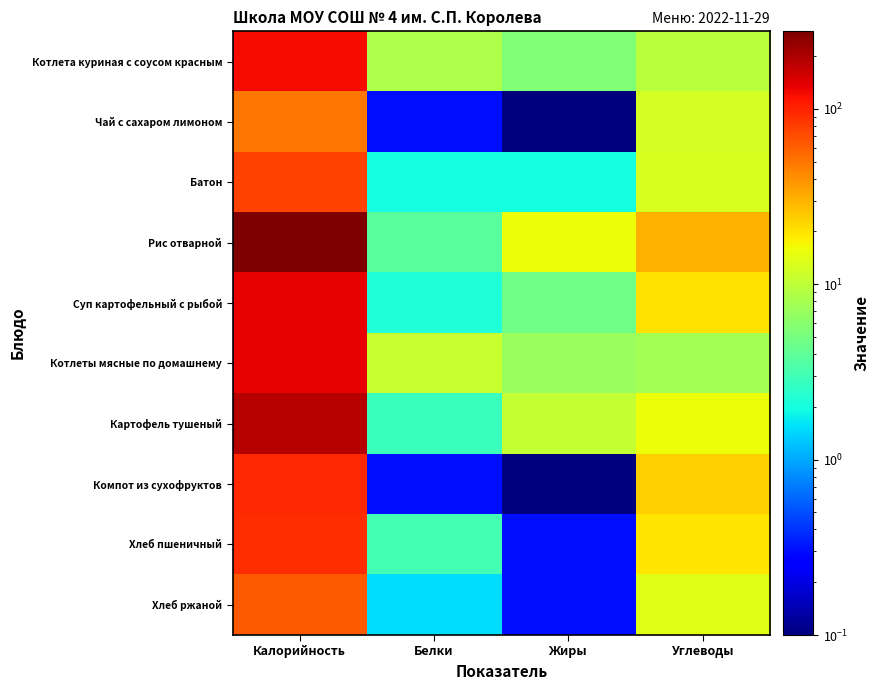

Reading right to left, what are all the values shown in this chart?

Котлета куриная с соусом красным: Углеводы=9.5	Жиры=5.5	Белки=8.5	Калорийность=120.5
Чай с сахаром лимоном: Углеводы=12.3	Жиры=0.1	Белки=0.3	Калорийность=49.7
Батон: Углеводы=12.8	Жиры=2.0	Белки=2.0	Калорийность=77.2
Рис отварной: Углеводы=30.2	Жиры=15.6	Белки=3.8	Калорийность=276.4
Суп картофельный с рыбой: Углеводы=20.3	Жиры=4.7	Белки=2.2	Калорийность=131.9
Котлеты мясные по домашнему: Углеводы=7.7	Жиры=7.0	Белки=10.8	Калорийность=135.5
Картофель тушеный: Углеводы=15.6	Жиры=10.6	Белки=2.8	Калорийность=189.0
Компот из сухофруктов: Углеводы=23.7	Жиры=0.1	Белки=0.3	Калорийность=96.0
Хлеб пшеничный: Углеводы=19.5	Жиры=0.3	Белки=3.1	Калорийность=92.4
Хлеб ржаной: Углеводы=13.8	Жиры=0.3	Белки=1.5	Калорийность=63.5